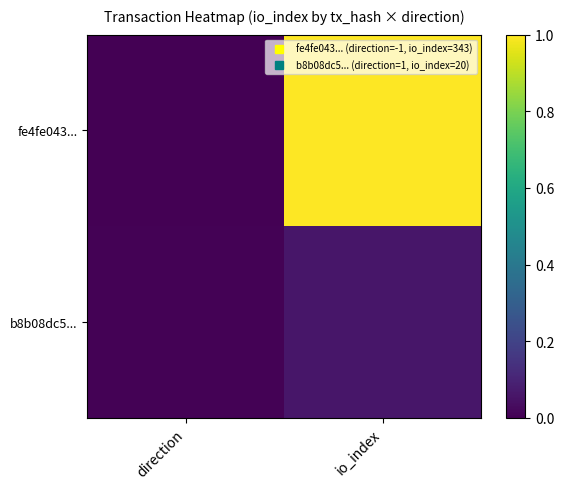

Which label corresponds to the largest value in the chart?

io_index